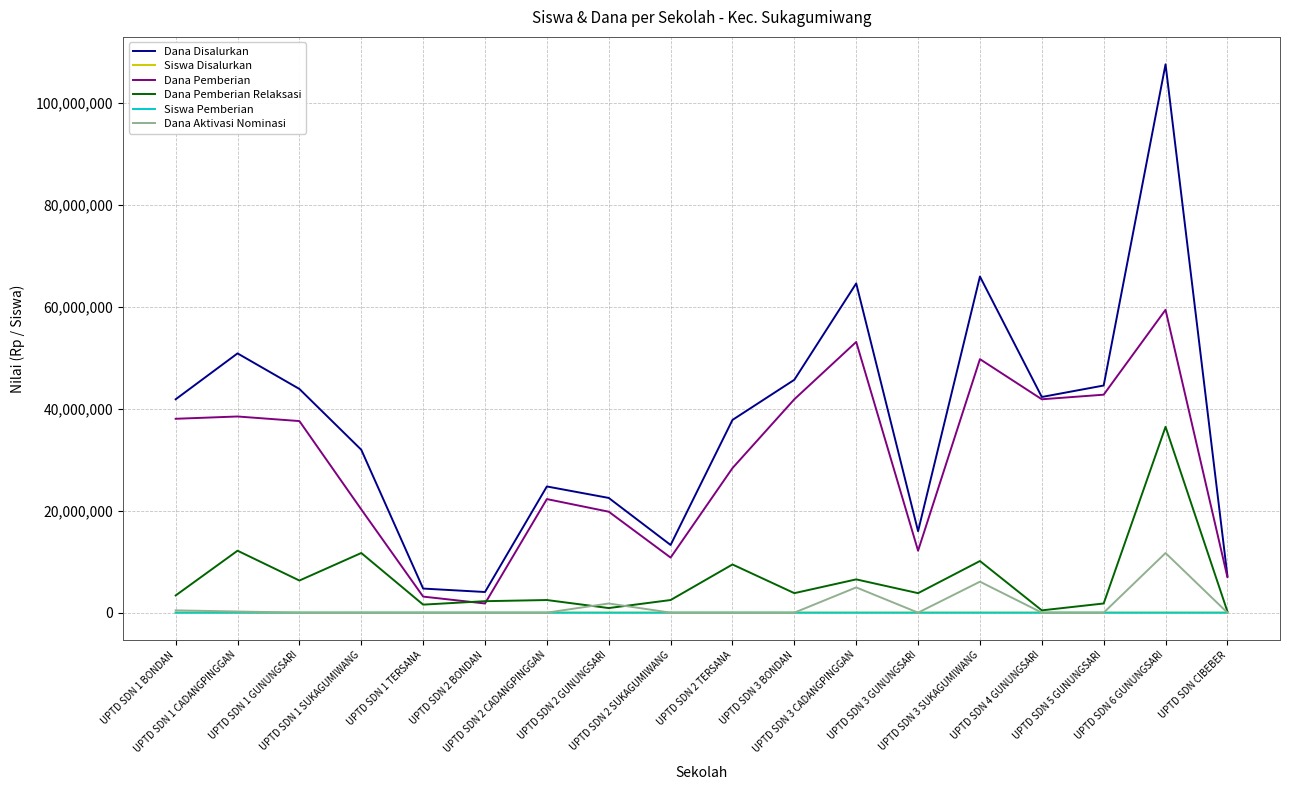

What is the sum of all Dana Pemberian Relaksasi values?

115875000